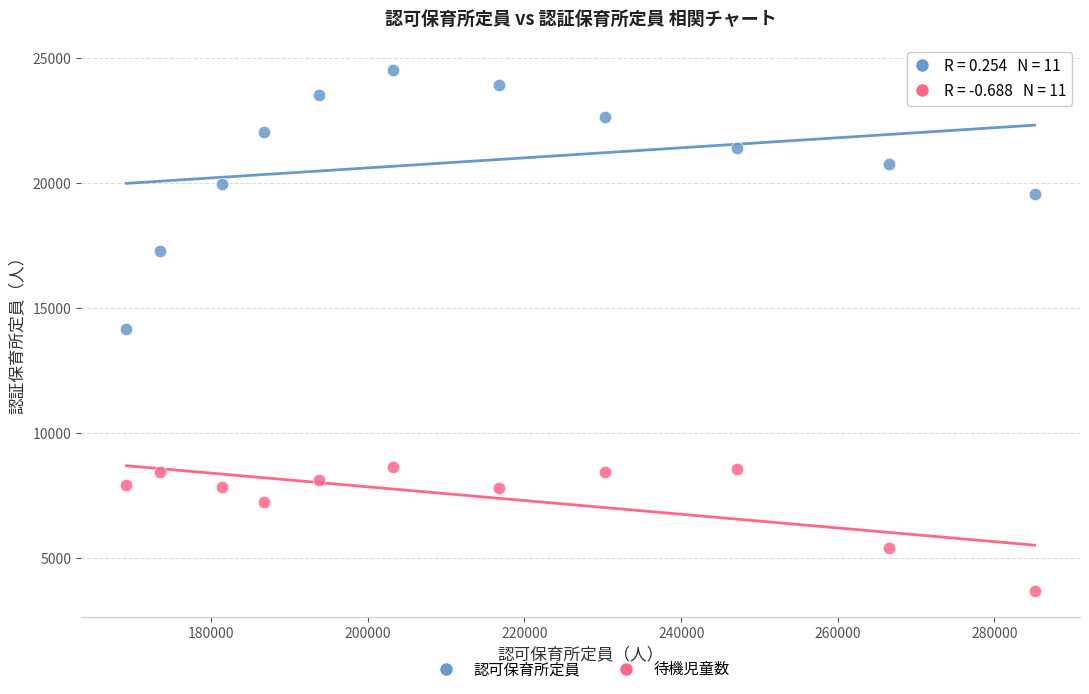

Across all data points, what is the range of Y values (max minus min)?

20837